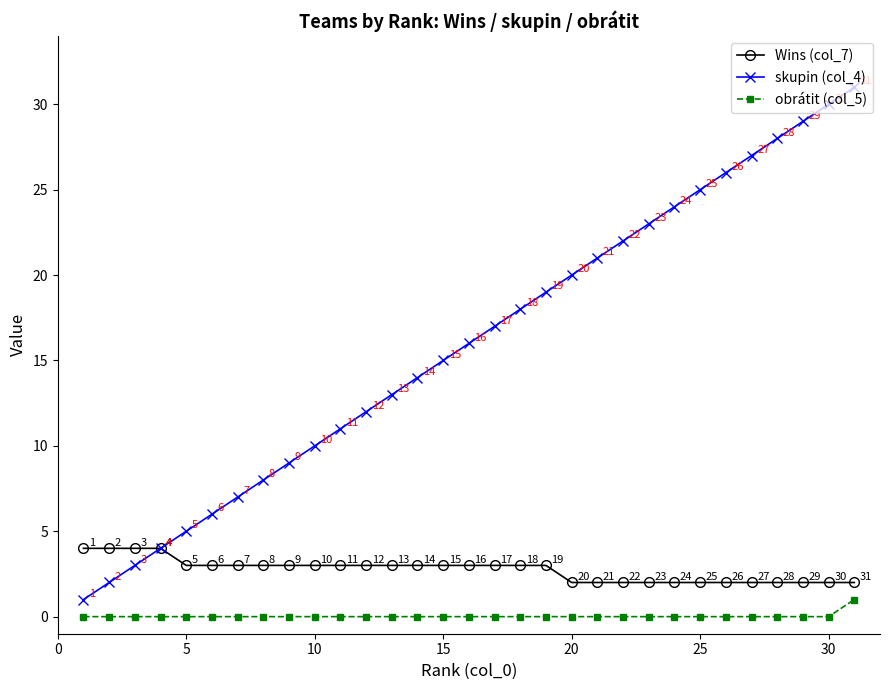

True or false: skupin (col_4) has more than 0 points higher than both neighbors.

False